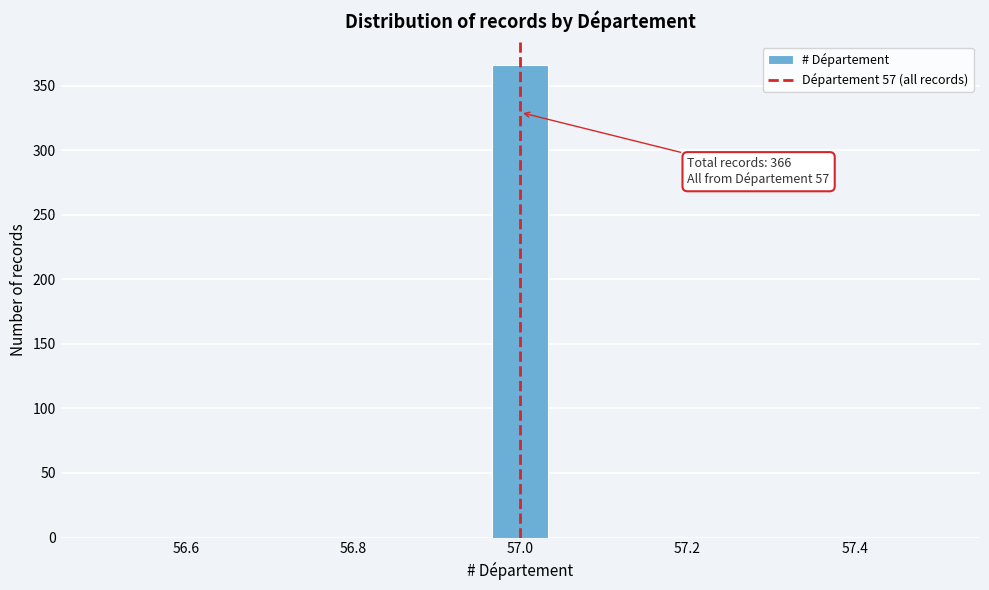

Around what value on the x-axis is the tallest bar? Give the approximate position of its centre, as read against the axis.

57.00